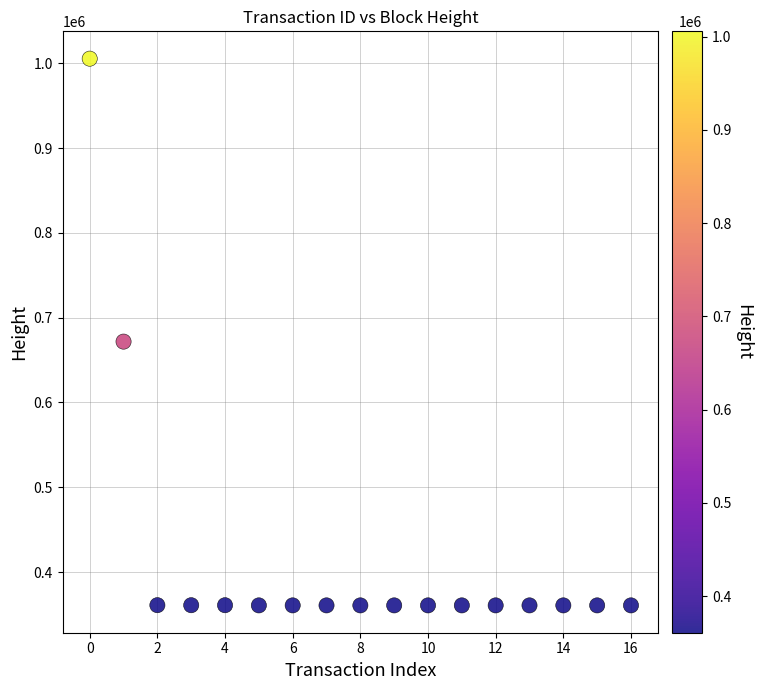

What Y value in the scatter plot is closest to 683109?

671802